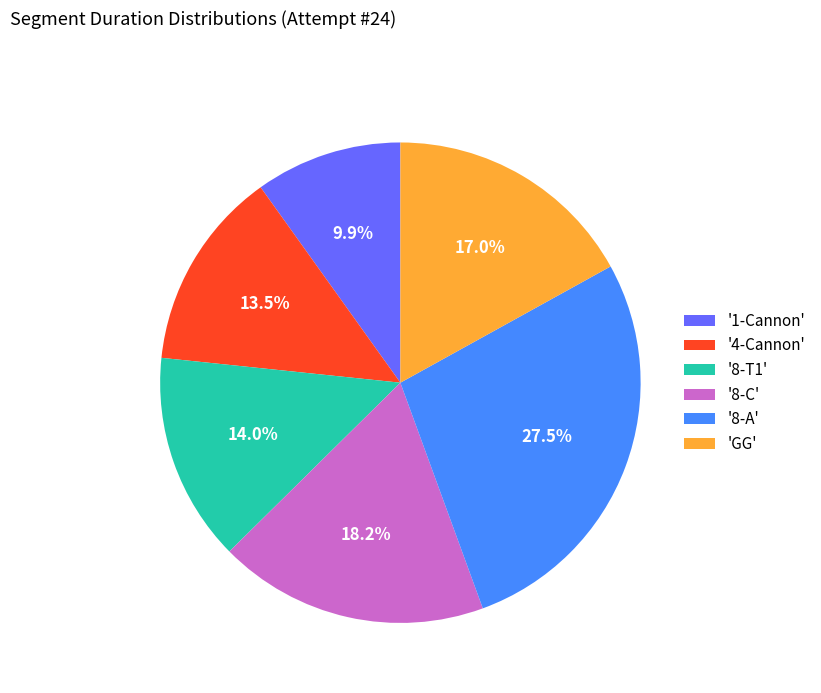

Which slice is the smallest?

'1-Cannon'